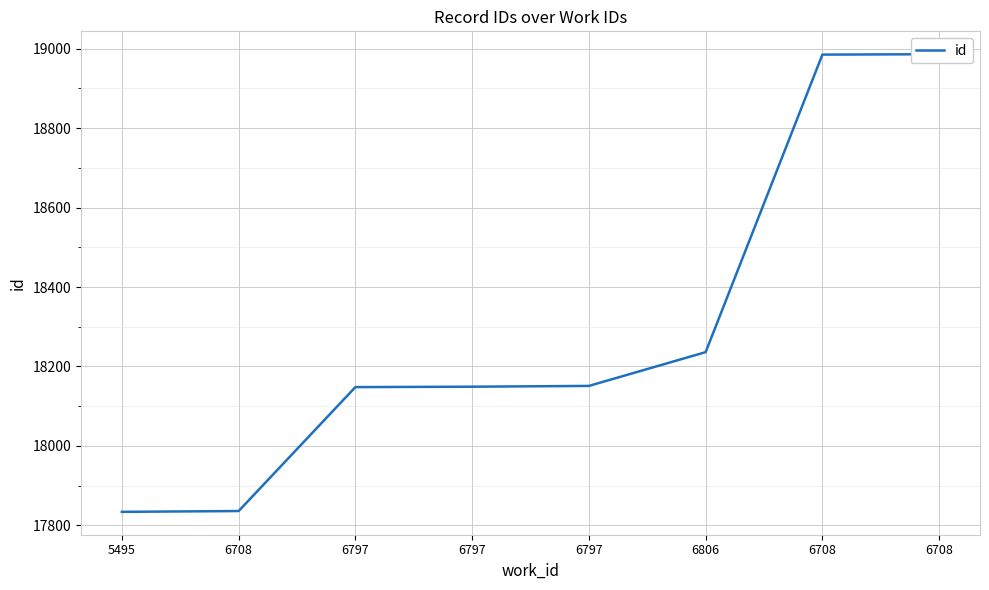

Reading left to right, list all the values displayed in this chart.

17834	17836	18148	18149	18151	18236	18985	18986